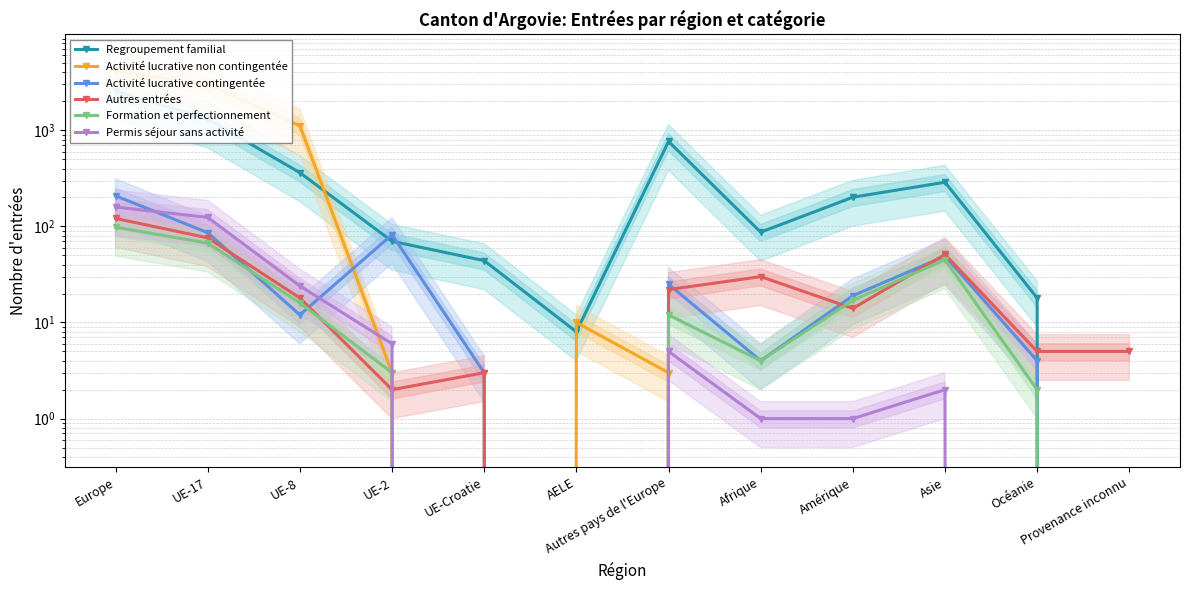

What is the difference between the highest and lowest values at Provenance inconnu?

5